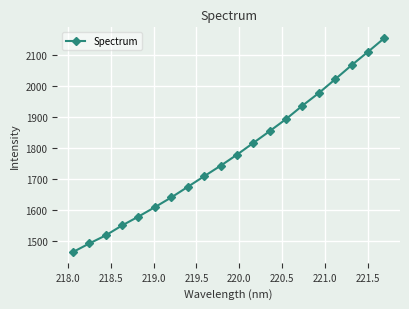

True or false: there are more than 2 points higher than both neighbors.

False